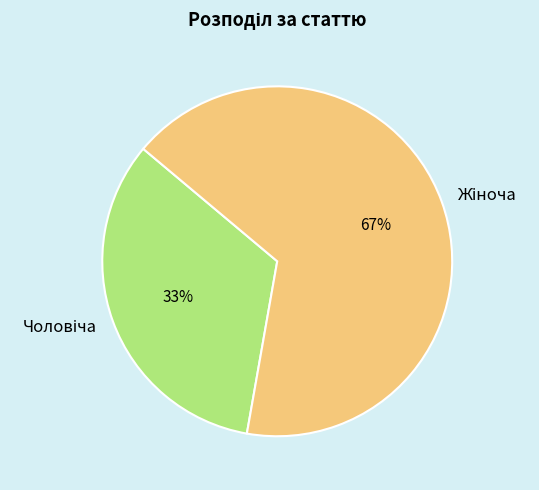

Is there a majority slice in this chart?

Yes